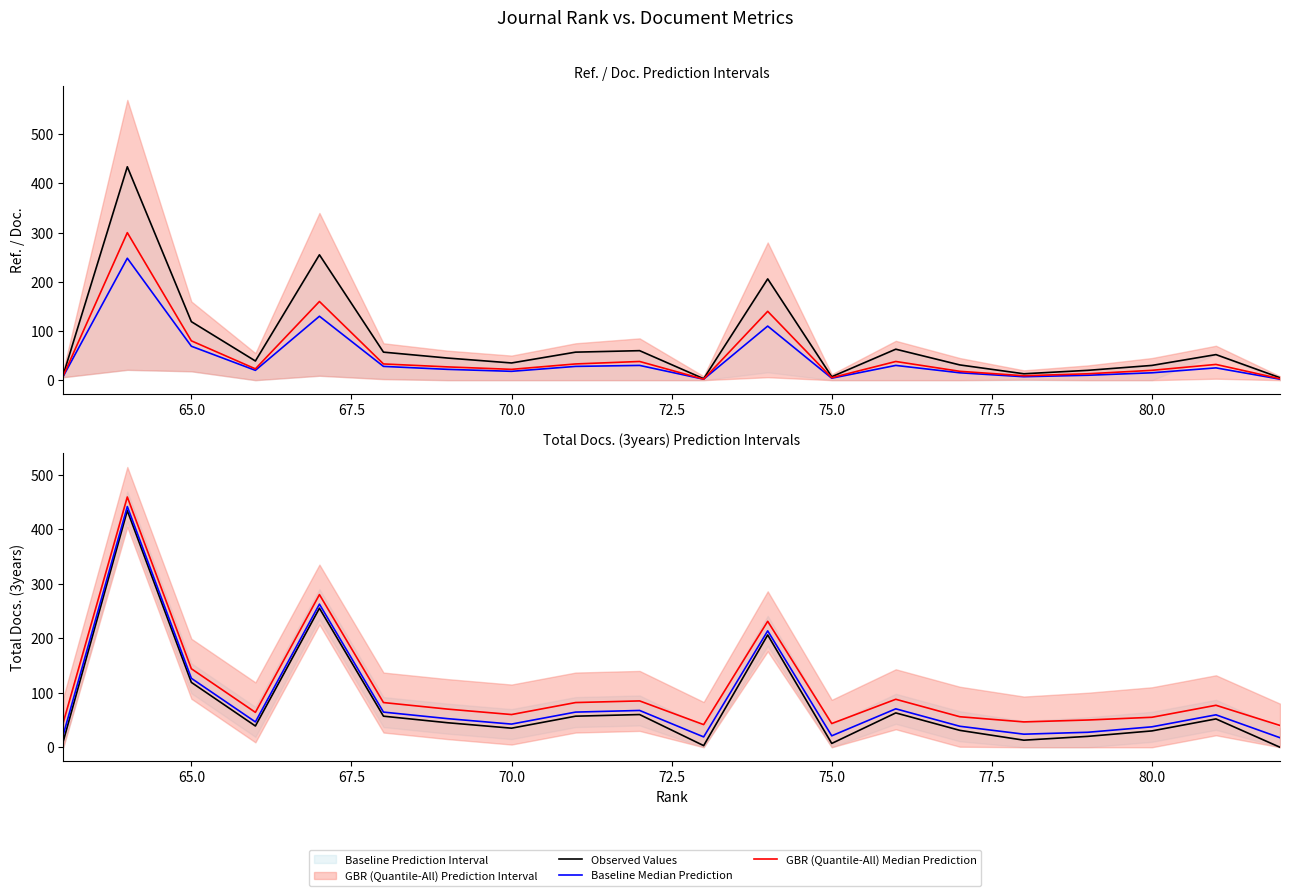

True or false: Observed Values and Baseline Median Prediction intersect in this chart.

False